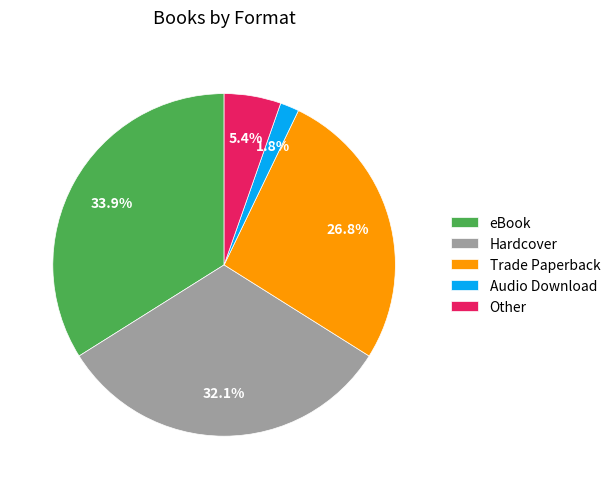

Combined, do Other and Audio Download account for over 50%?

No